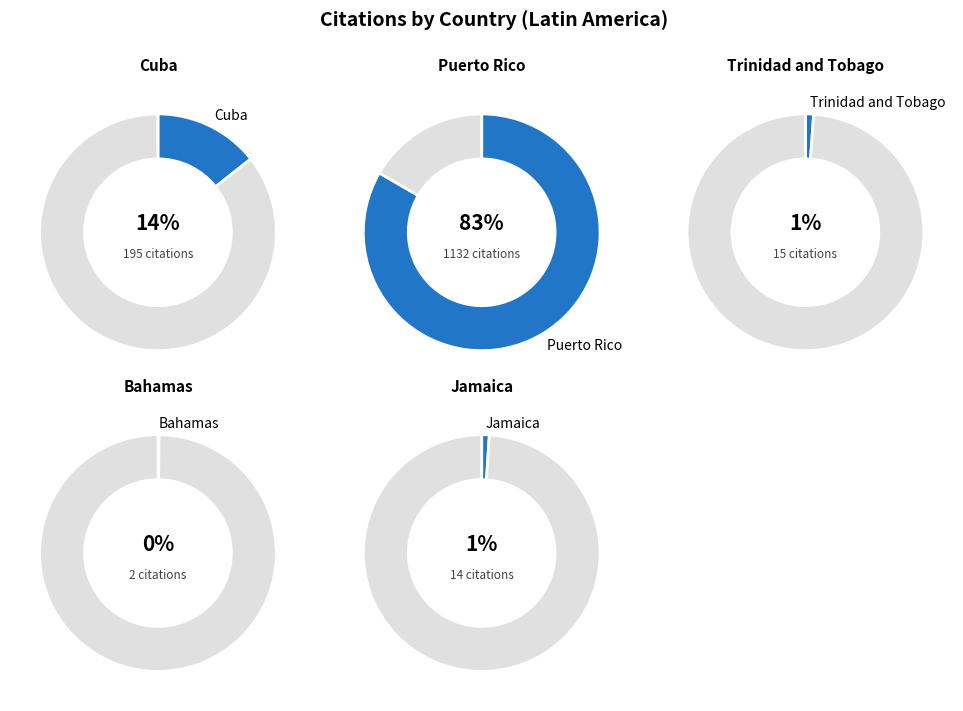

Count the number of slices in the pie.

5